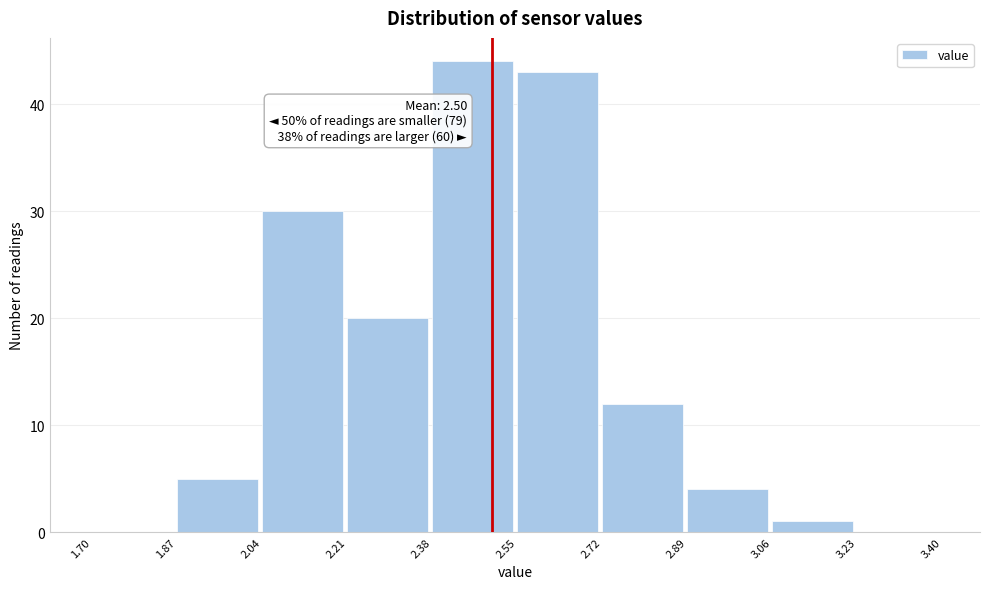

Over which range of the x-axis is the bar tallest?

2.38 to 2.55